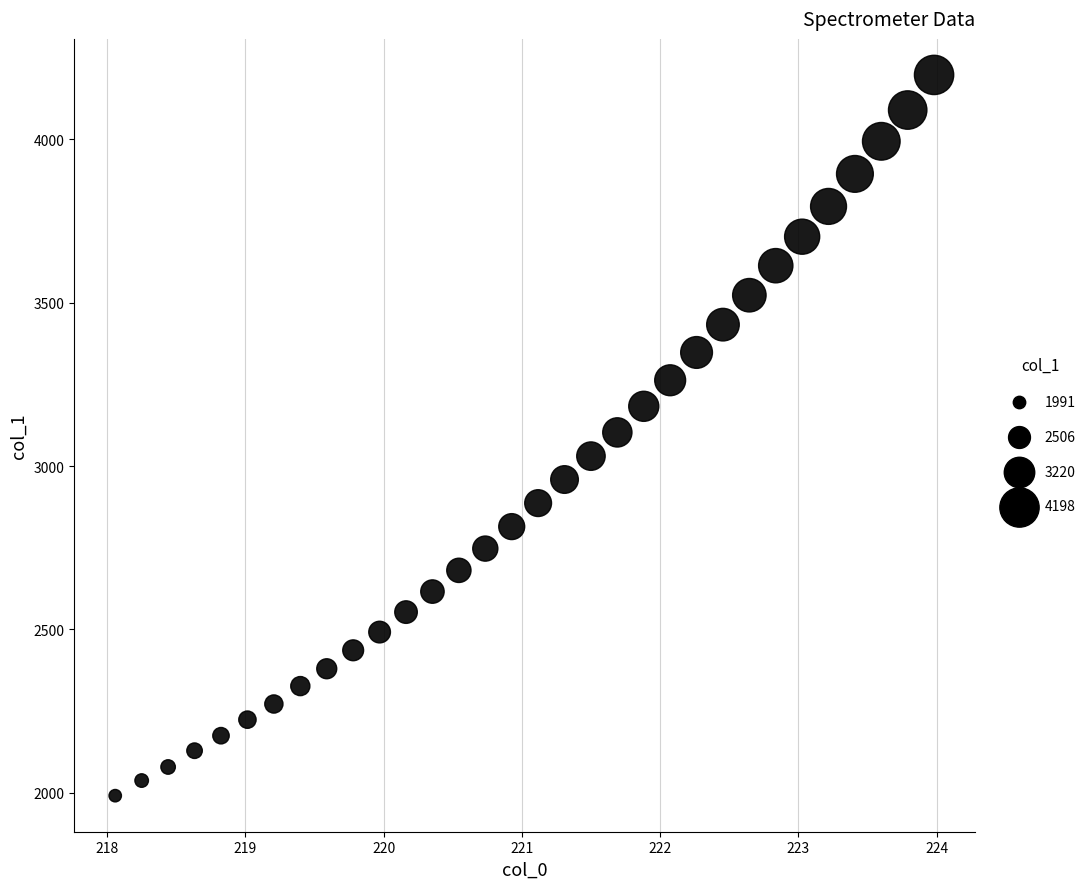

What is the range of Y values (max minus min)?

2206.5